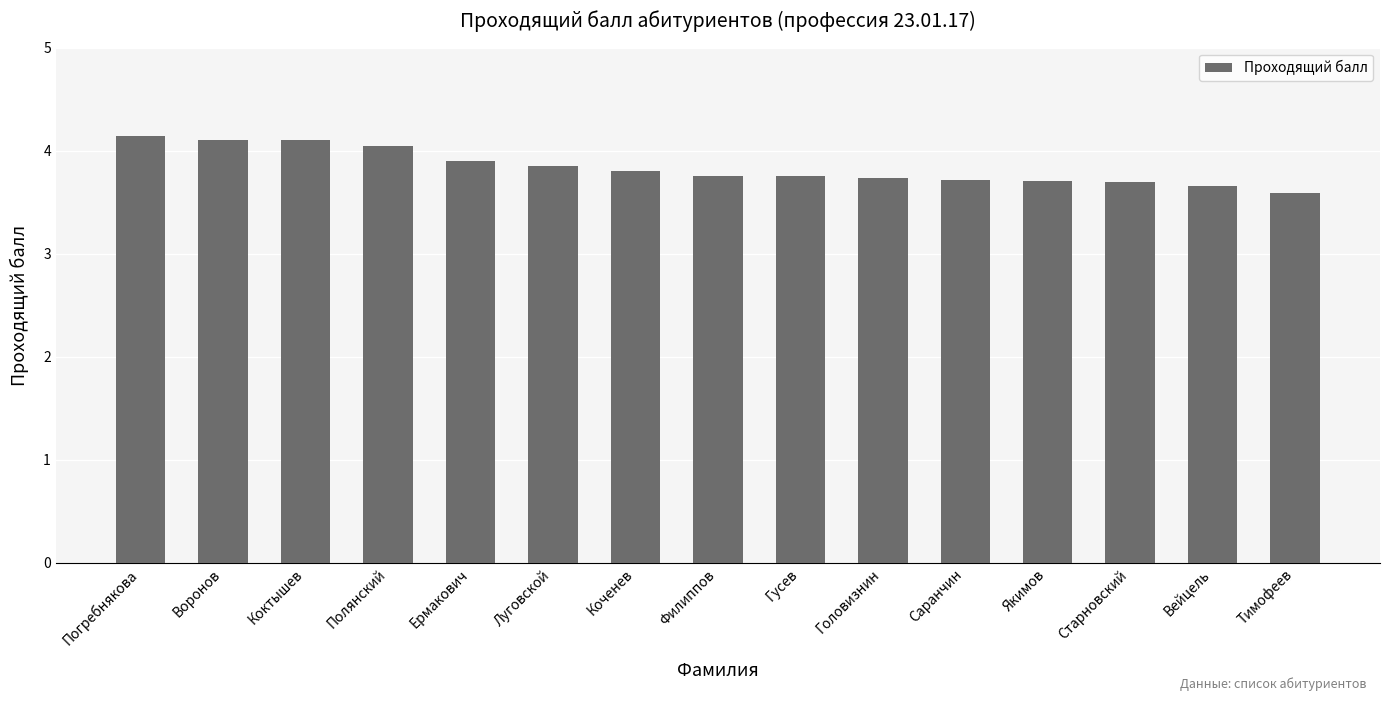

What is the difference between the values at Гусев and Тимофеев?

0.2